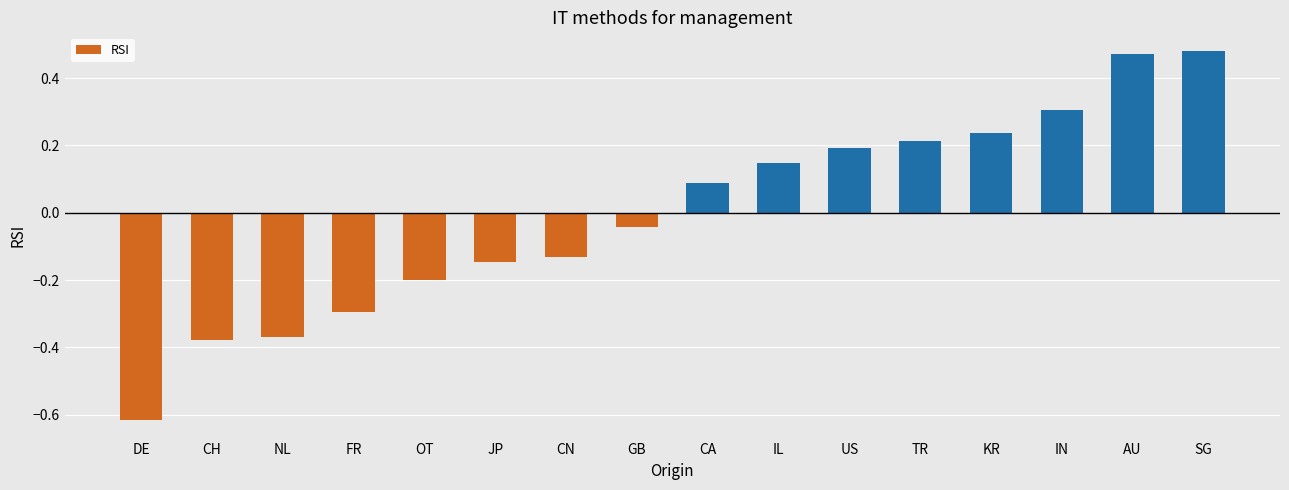

The chart shows a value of 0.3 at KR. True or false?

False